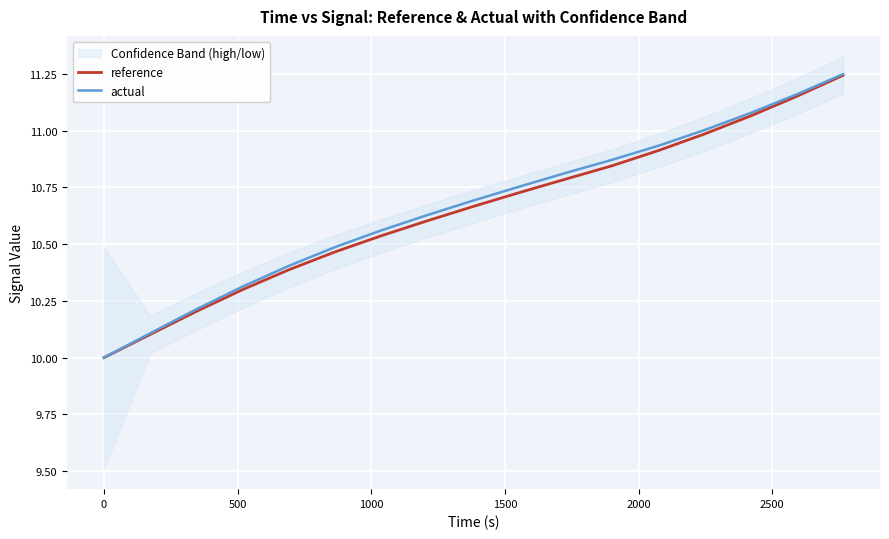

Which series has the widest spread of values?

actual